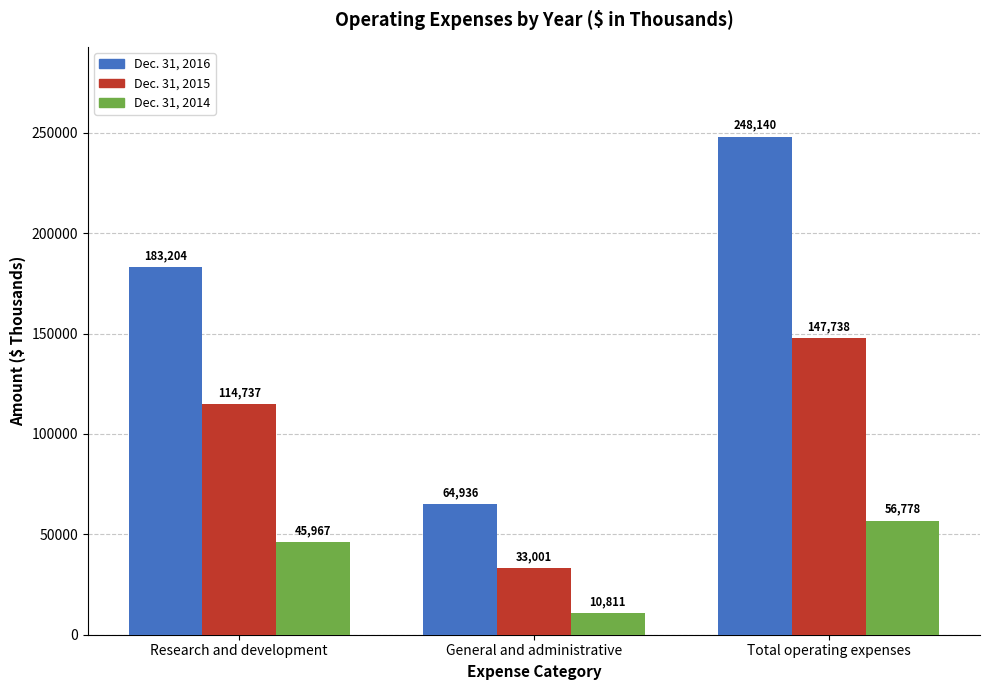

What is the label of the 1st bar from the right?

Total operating expenses